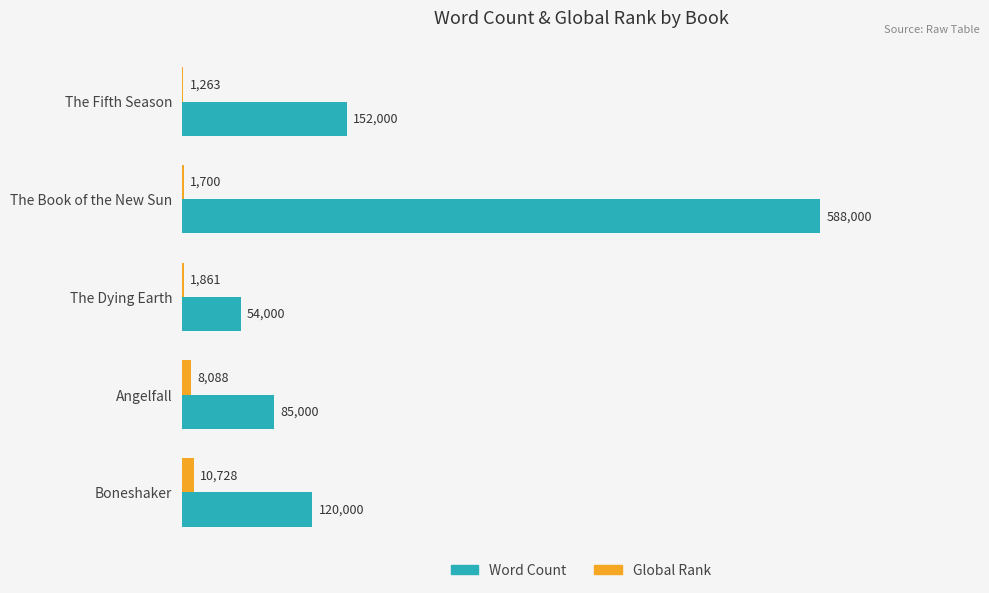

Which series has the largest range (max minus min)?

Word Count